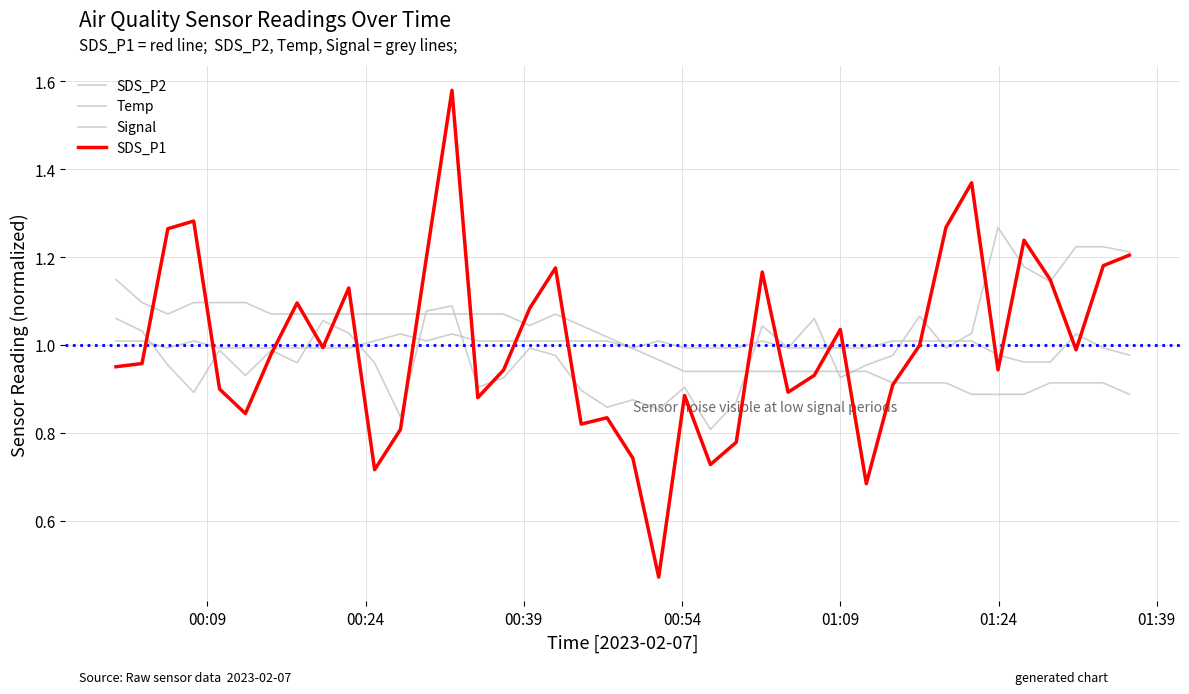

How many lines are shown in the chart?

4